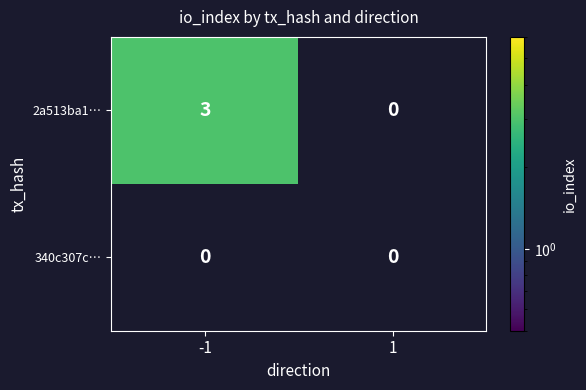

What is the sum of all 2a513ba1581bddad759a998f30a0b7c65acb8b9 values?

3